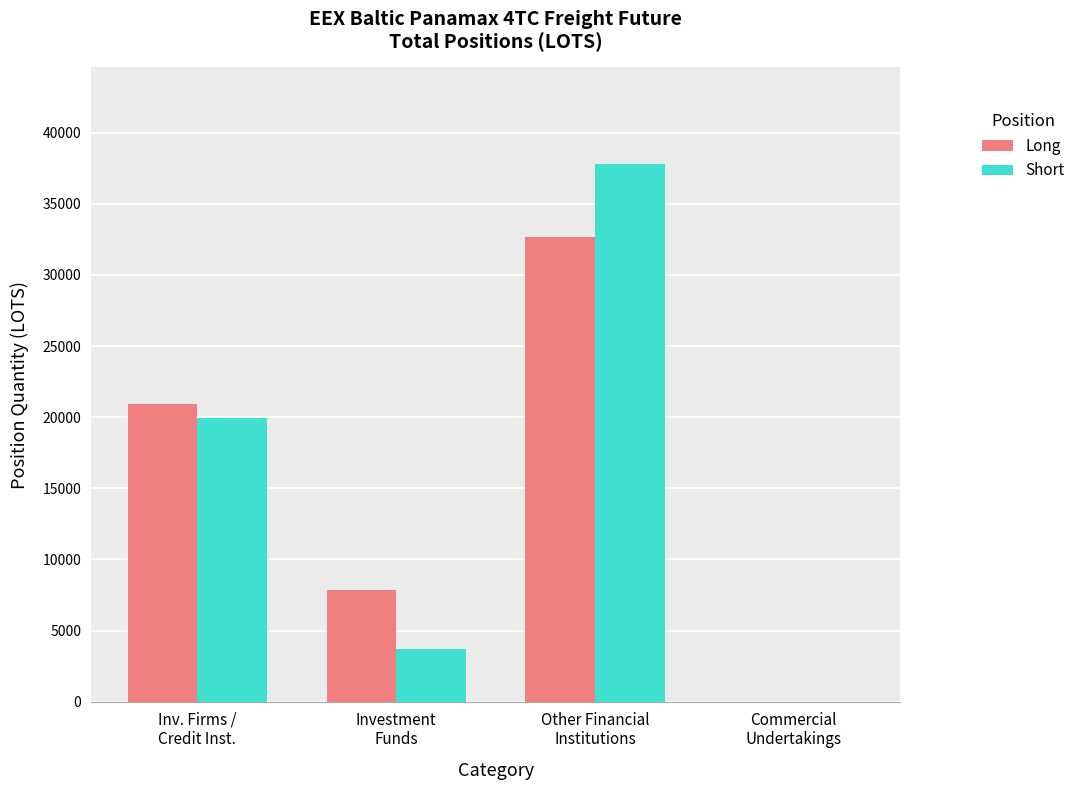

What is the highest value of the Short series?

37775.7